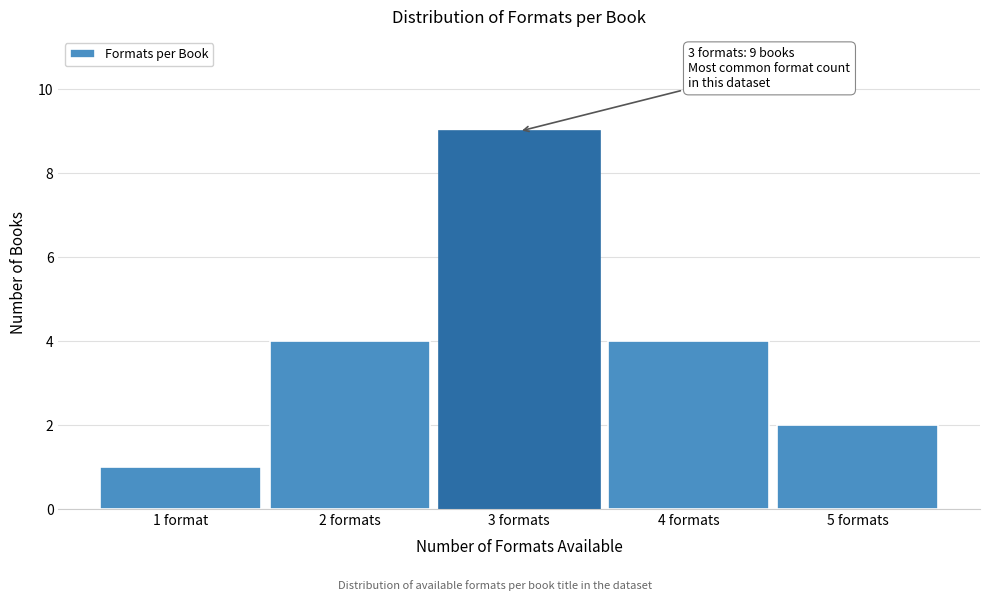

Reading right to left, list all the values displayed in this chart.

5 formats=2	4 formats=4	3 formats=9	2 formats=4	1 format=1